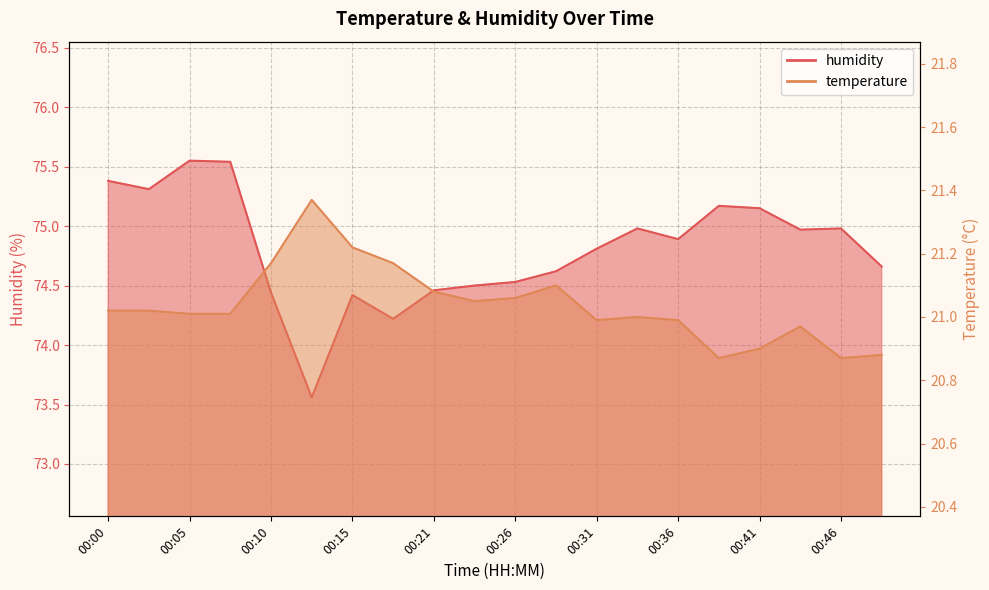

How many interior local peaks does the temperature series have?

4